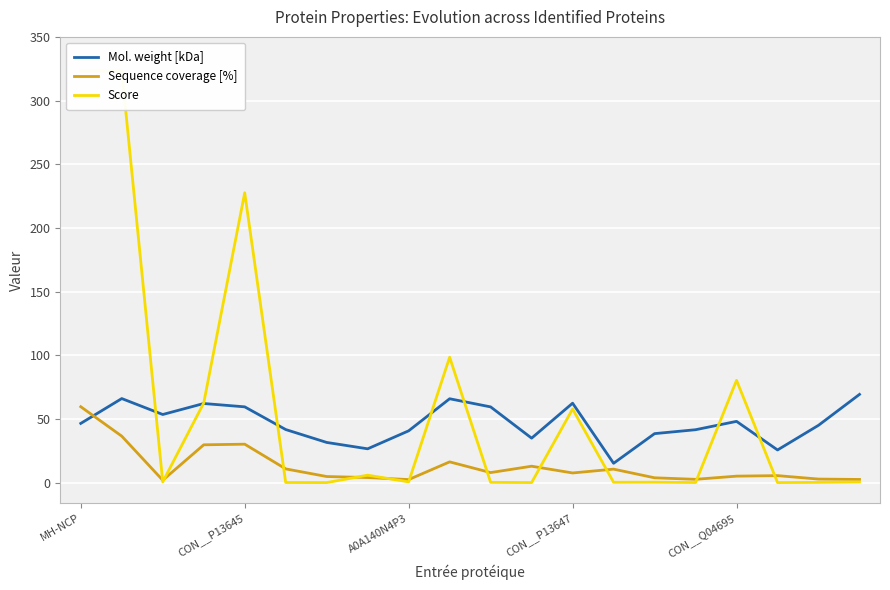

The value of Sequence coverage [%] at 11 is 12.9. True or false?

True